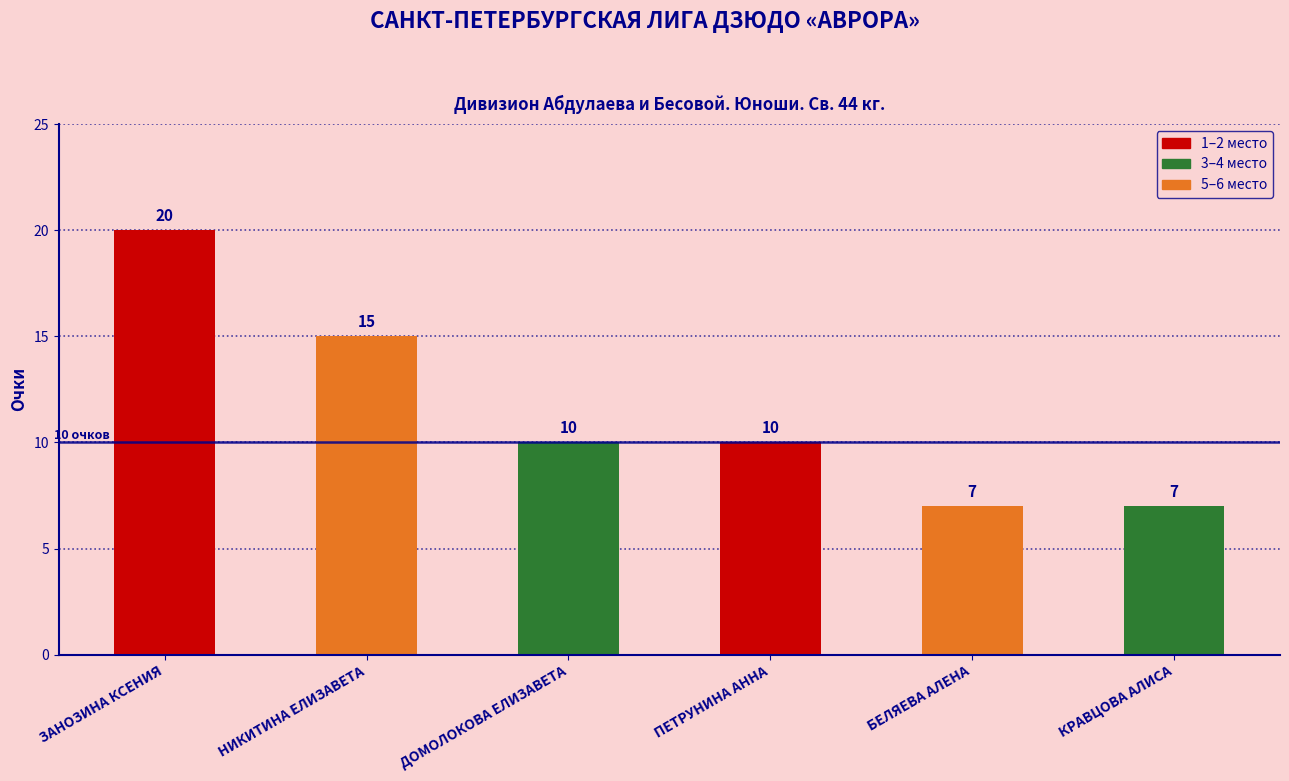

Between ПЕТРУНИНА АННА and КРАВЦОВА АЛИСА, which is larger?

ПЕТРУНИНА АННА